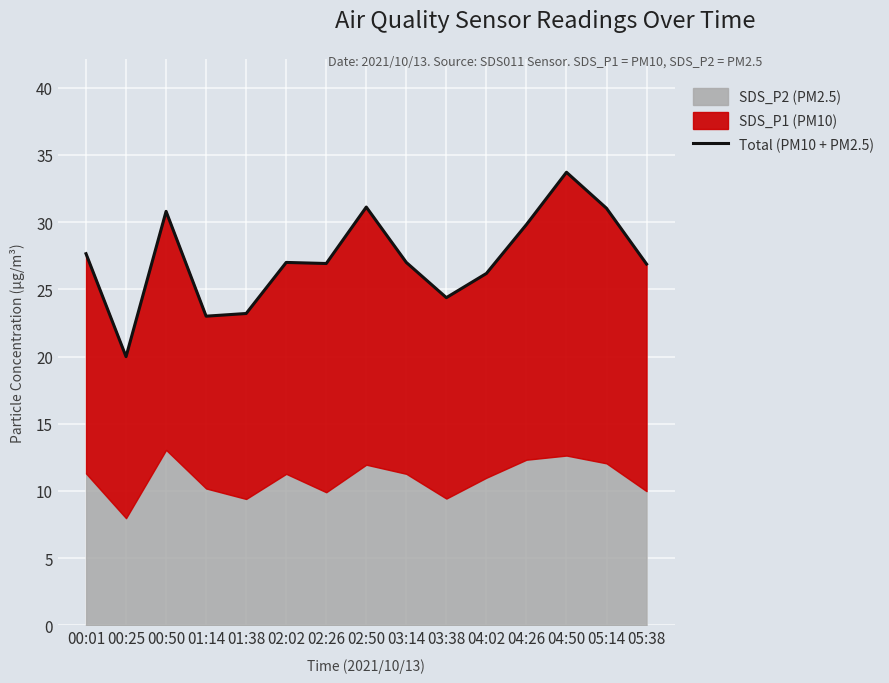

What value does the data have at 02:26?

26.9